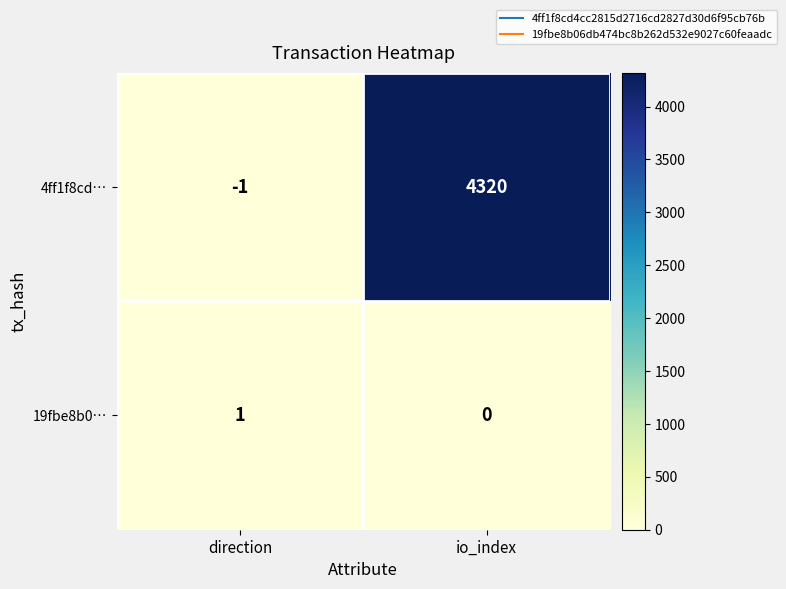

How many categories are shown in the chart?

2